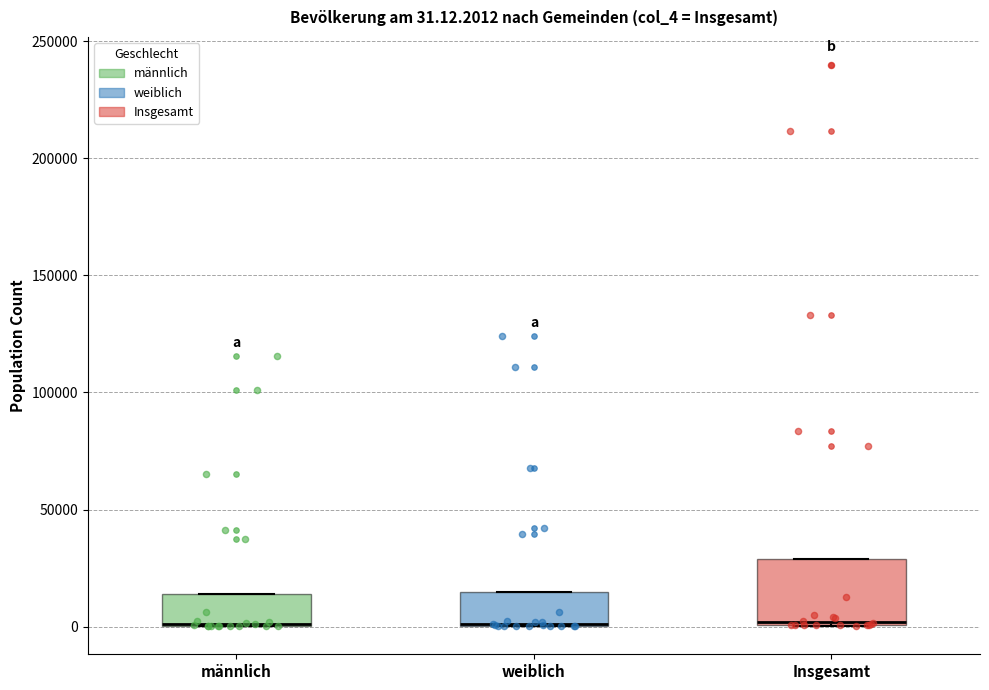

Which box is the tallest, from its lower edge to its upper edge?

Insgesamt